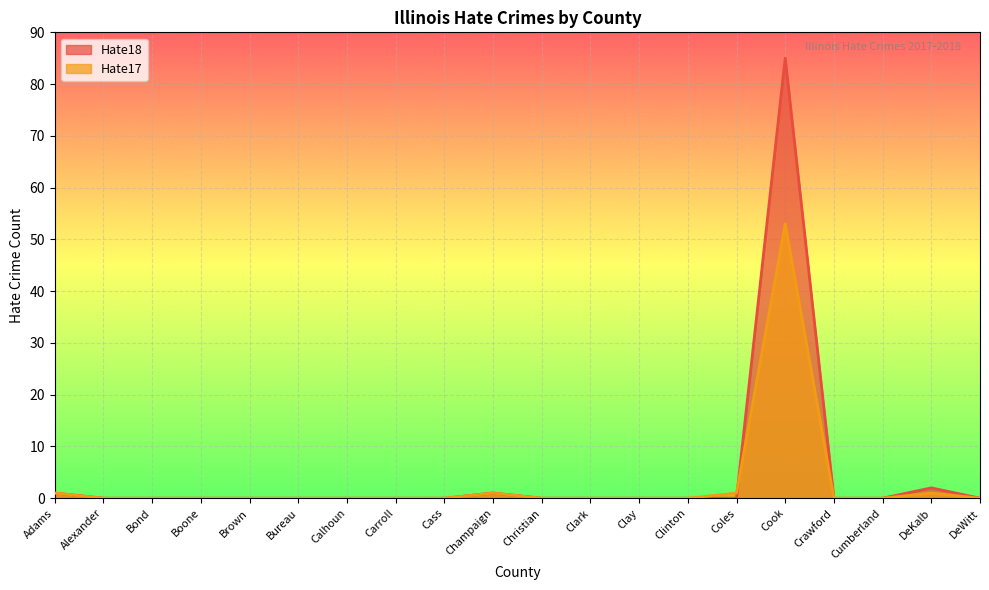

The Hate17 series shows 0 at Clinton. True or false?

True